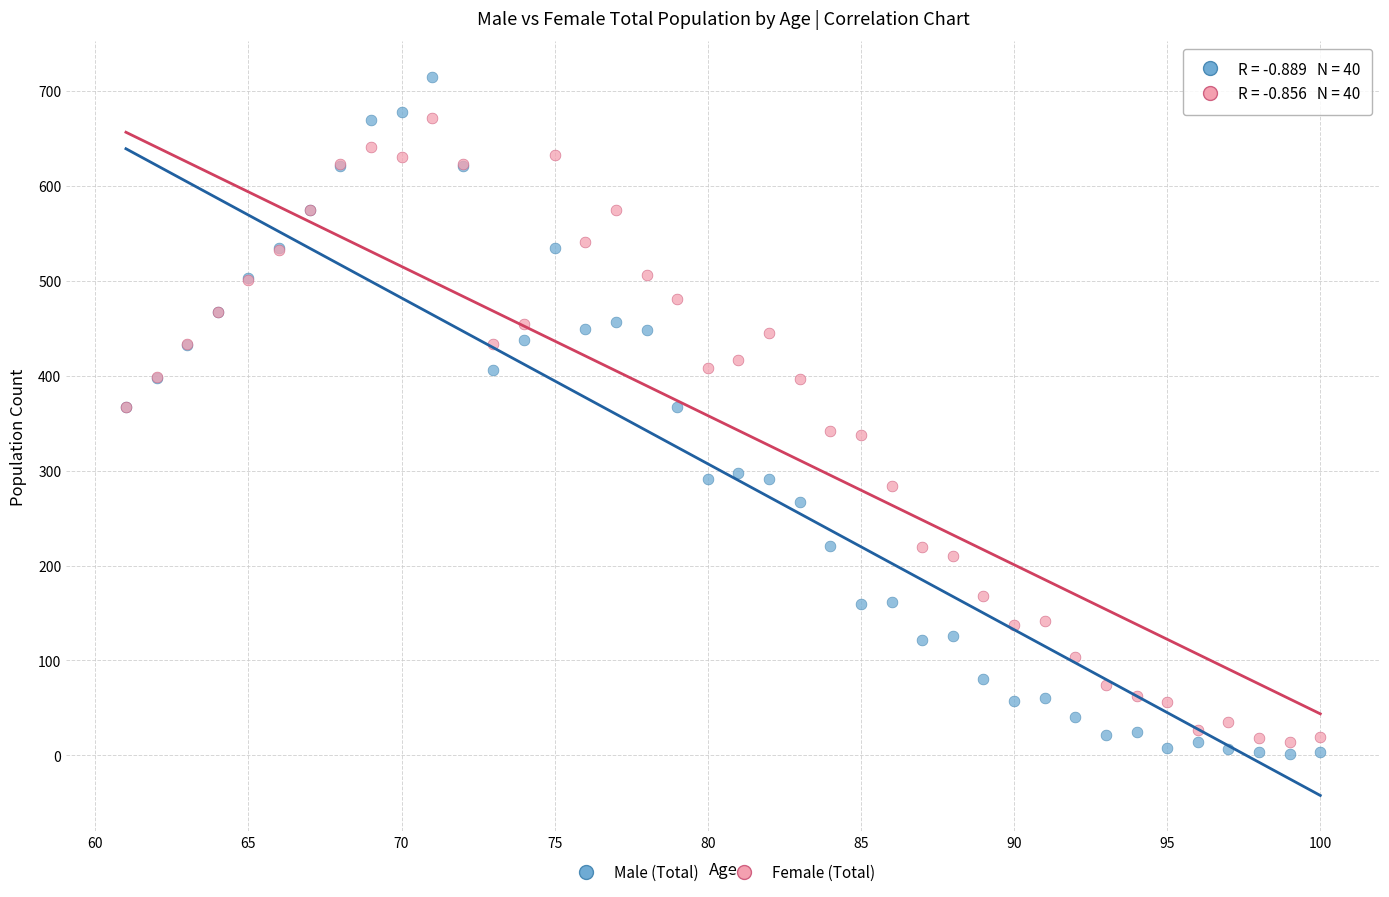

Which series has the largest Y range (max minus min)?

Male (Total)